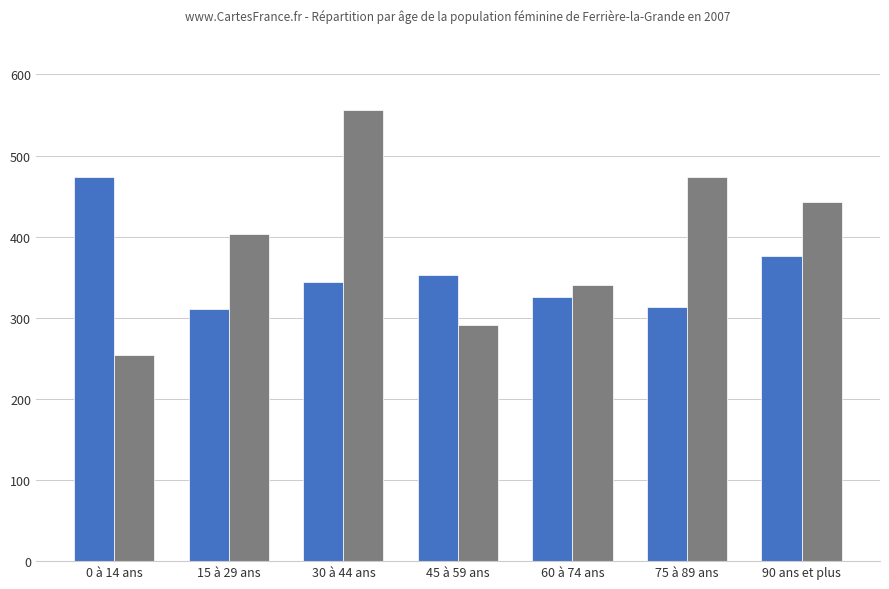

What is the difference between the highest and lowest values at 15 à 29 ans?

91.8